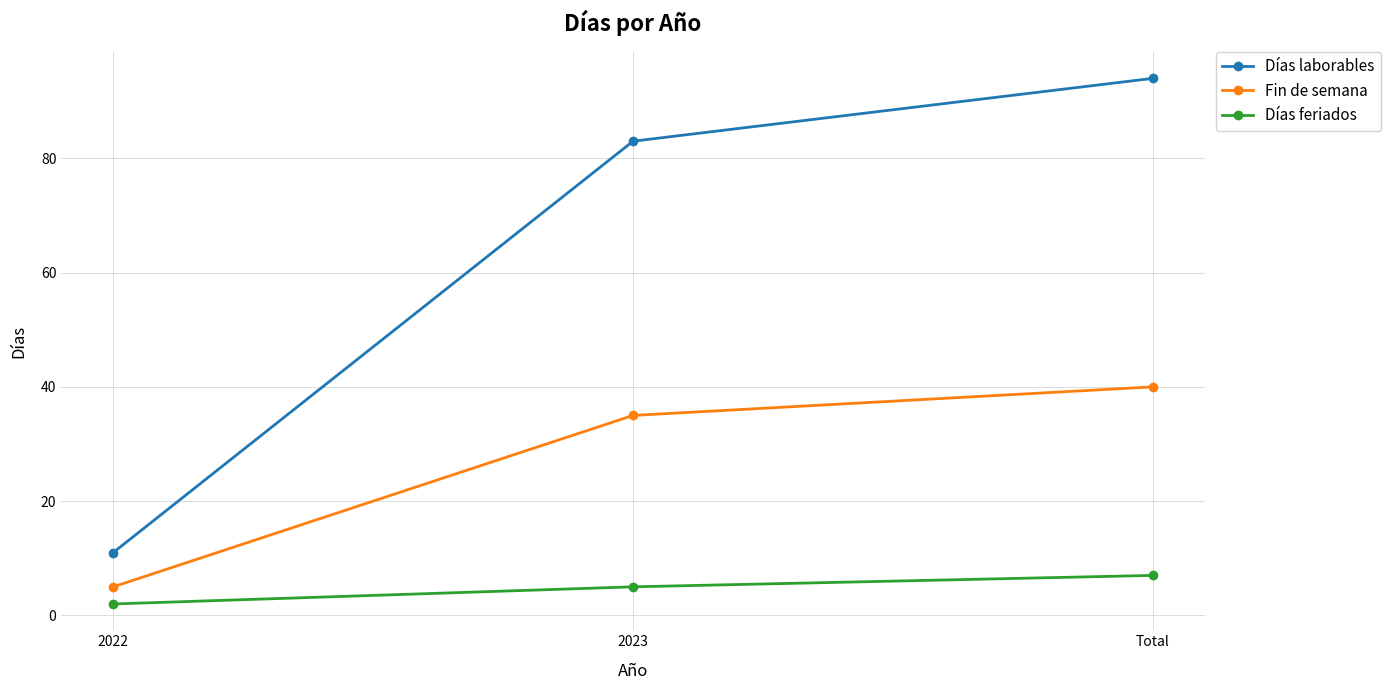

Which series has the largest range (max minus min)?

Días laborables